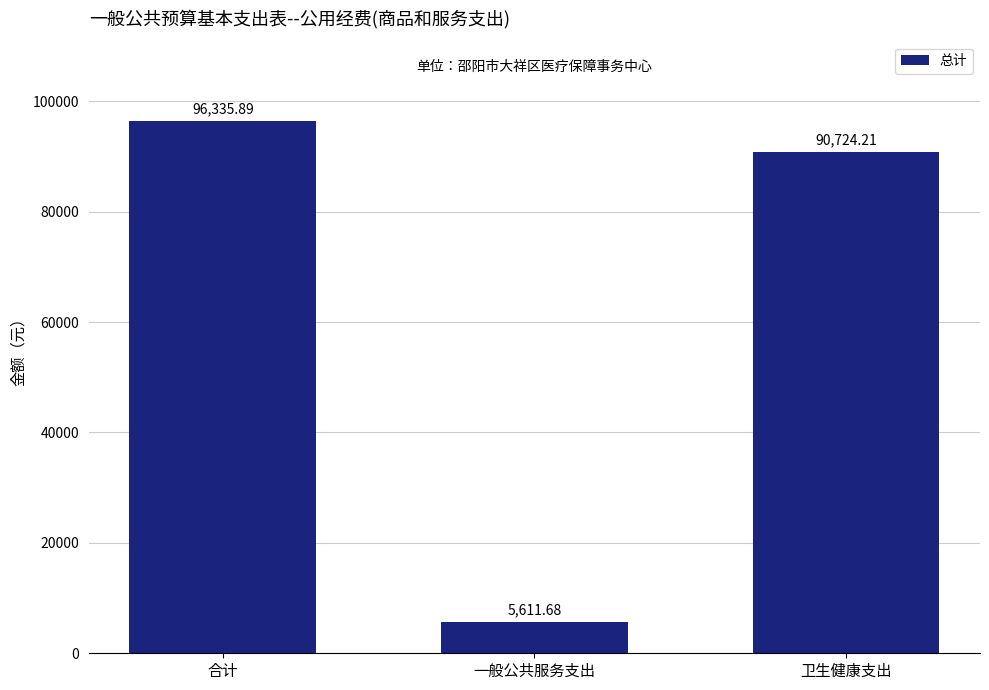

What is the approximate value at 合计?

96335.9